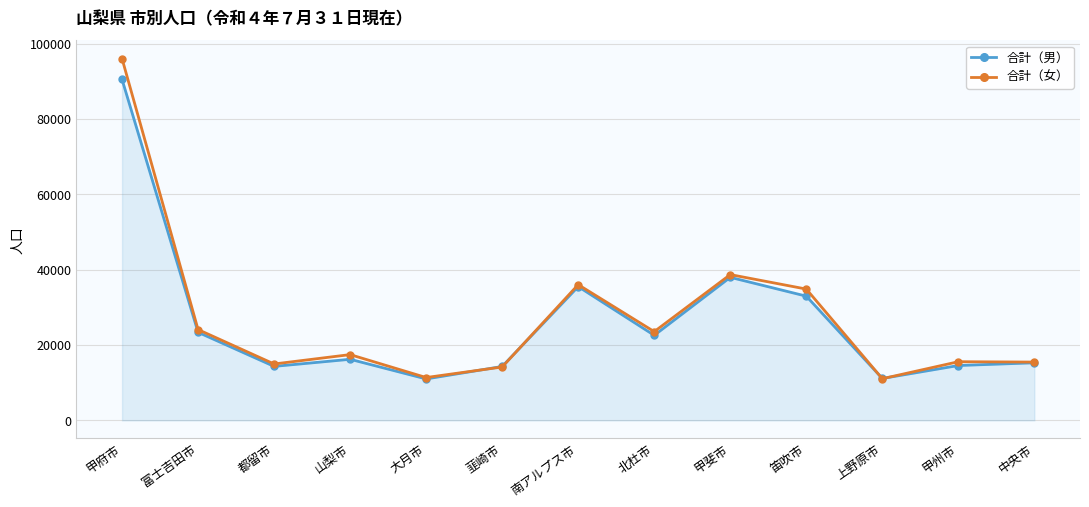

Does the chart have visible grid lines?

Yes